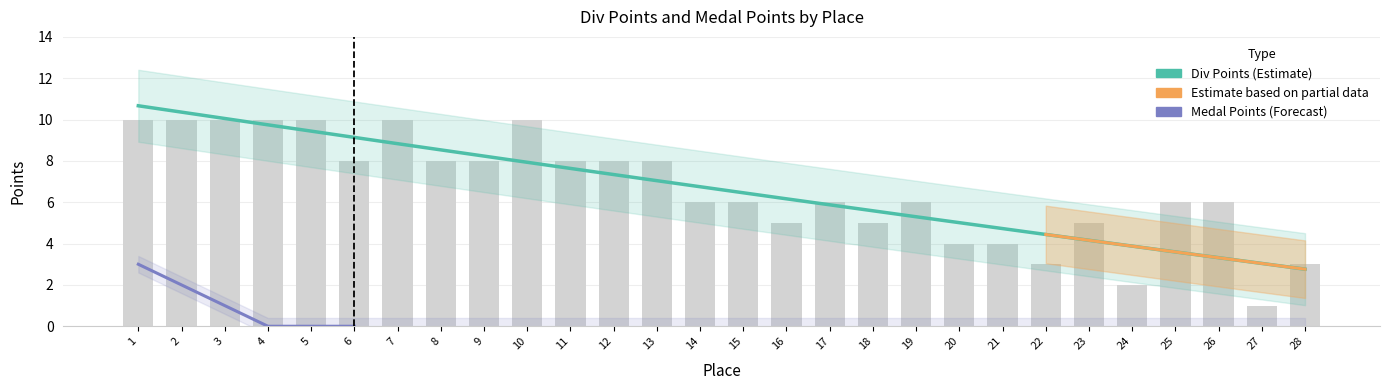

Rank the categories by value from highest to lowest.

1, 2, 3, 4, 5, 7, 10, 6, 8, 9, 11, 12, 13, 14, 15, 17, 19, 25, 26, 16, 18, 23, 20, 21, 22, 28, 24, 27